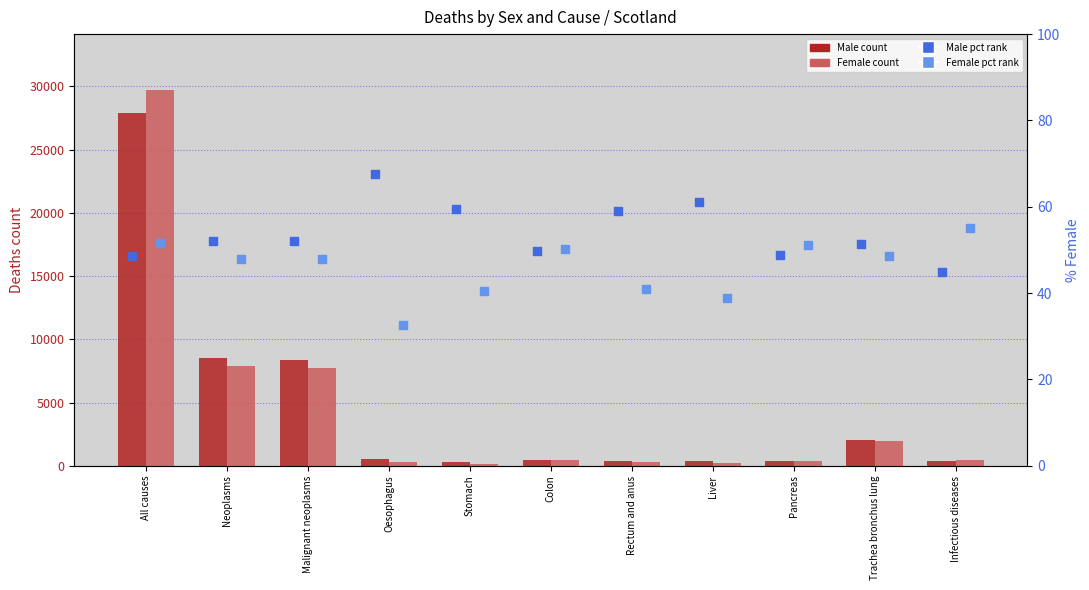

Which series has the largest total across all categories?

Male (Scotland)